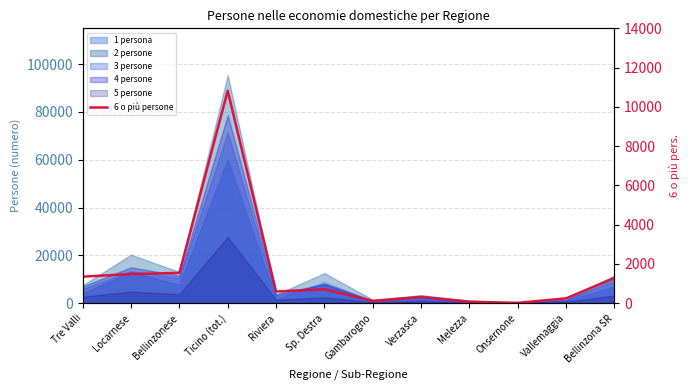

Approximately how many times larger is the value at Verzasca compared to Melezza?

4.0